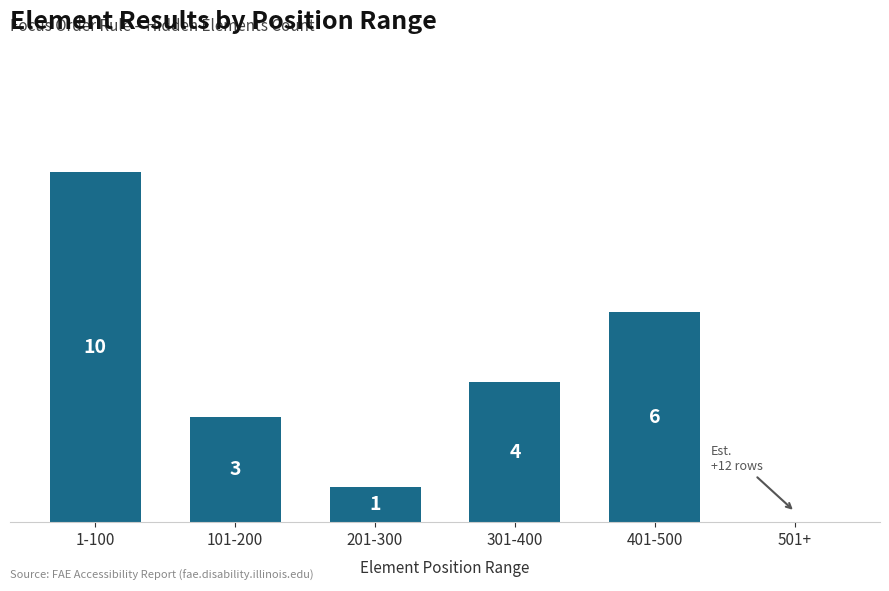

Are the bars grouped side by side (vs. stacked)?

No